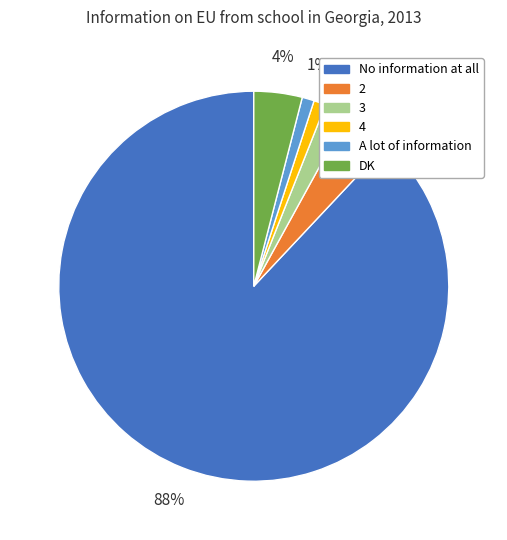

Is the sum of 2 and DK greater than half?

No